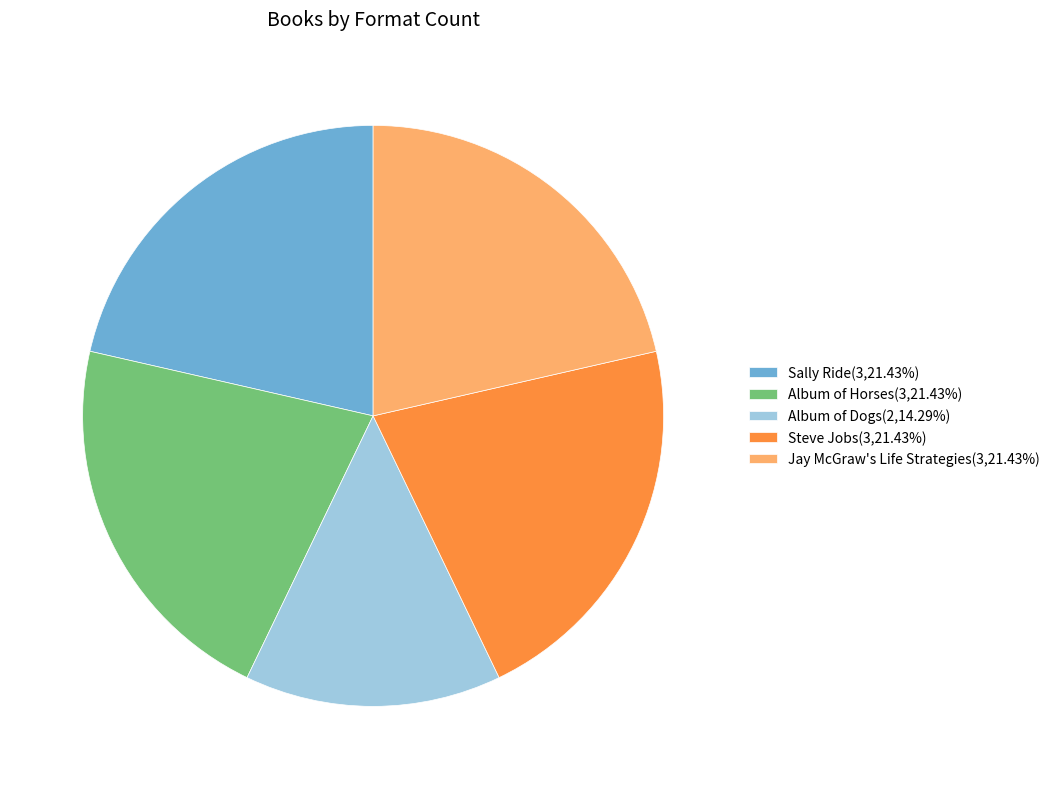

What is the smallest slice in the pie chart?

Album of Dogs